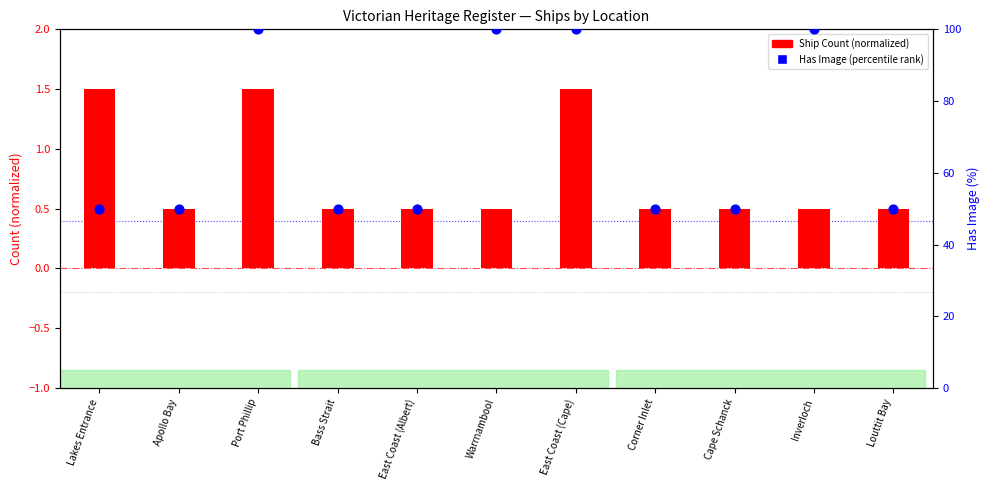

Is the value of Has Image (percentile) at East Coast (Albert) greater than the value of Ship Count (normalized) at Bass Strait?

Yes